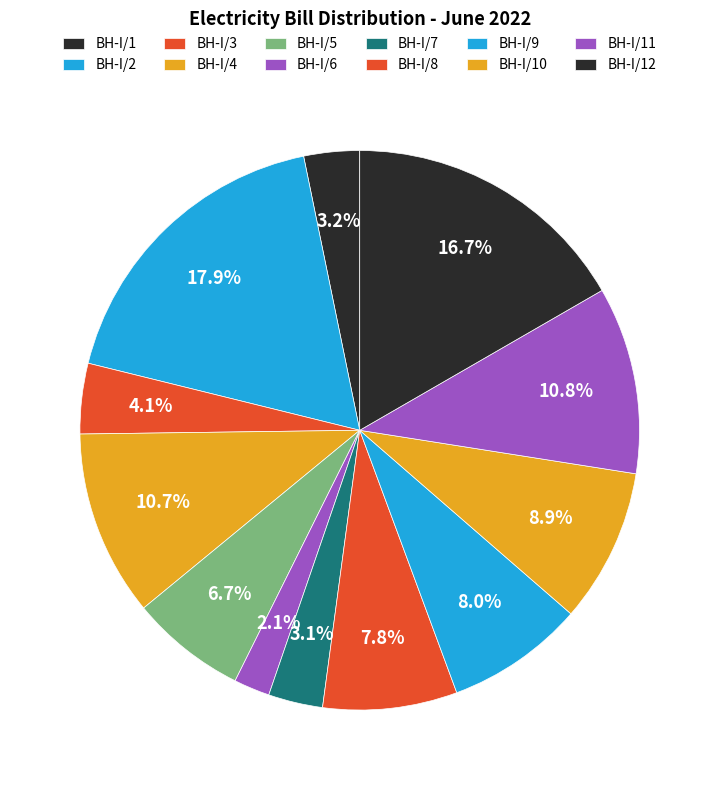

How many slices are in this pie chart?

12